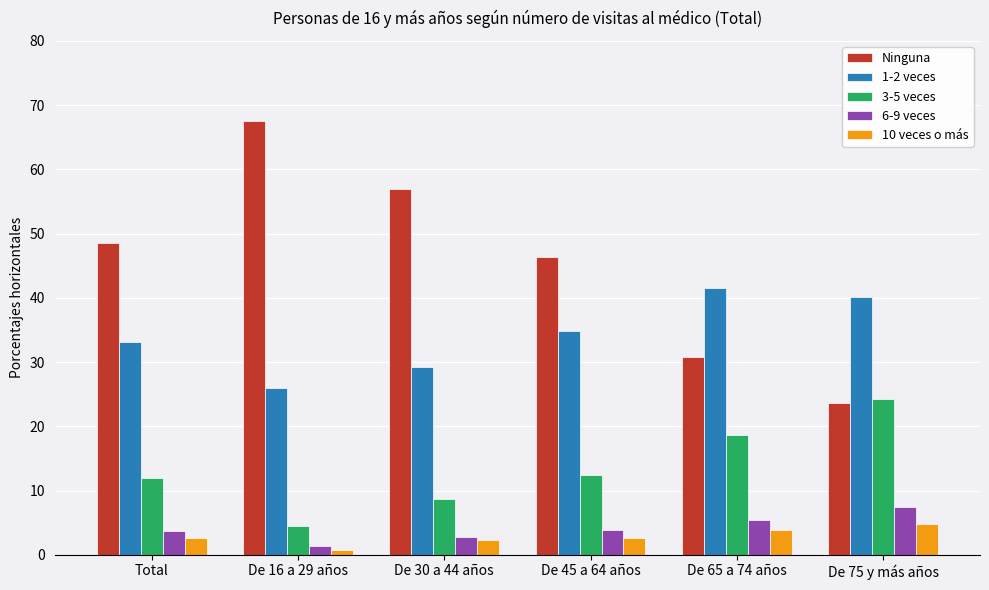

How many data points does each series have?

6